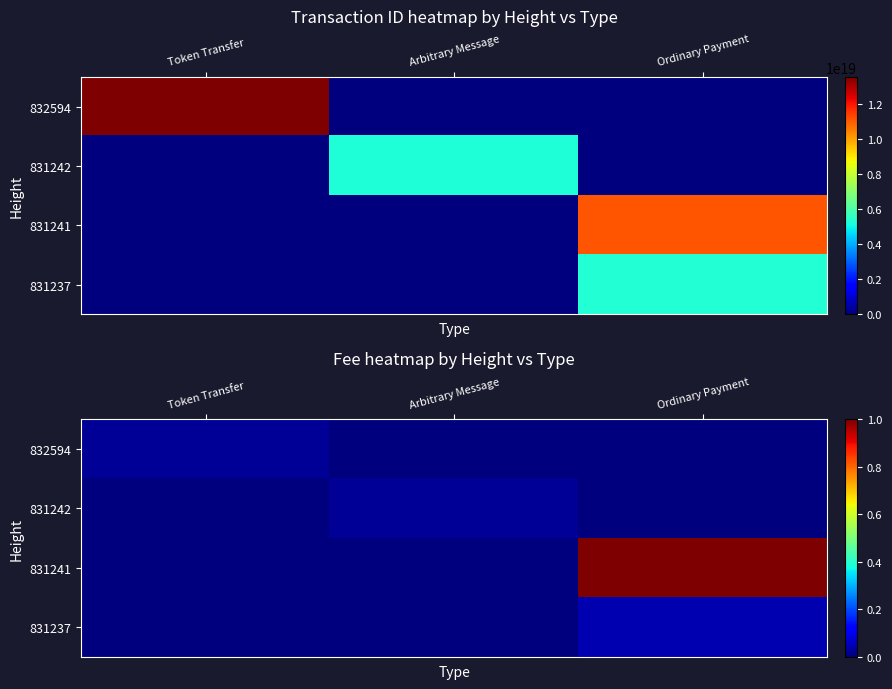

At how many categories does at least one series exceed 0?

3